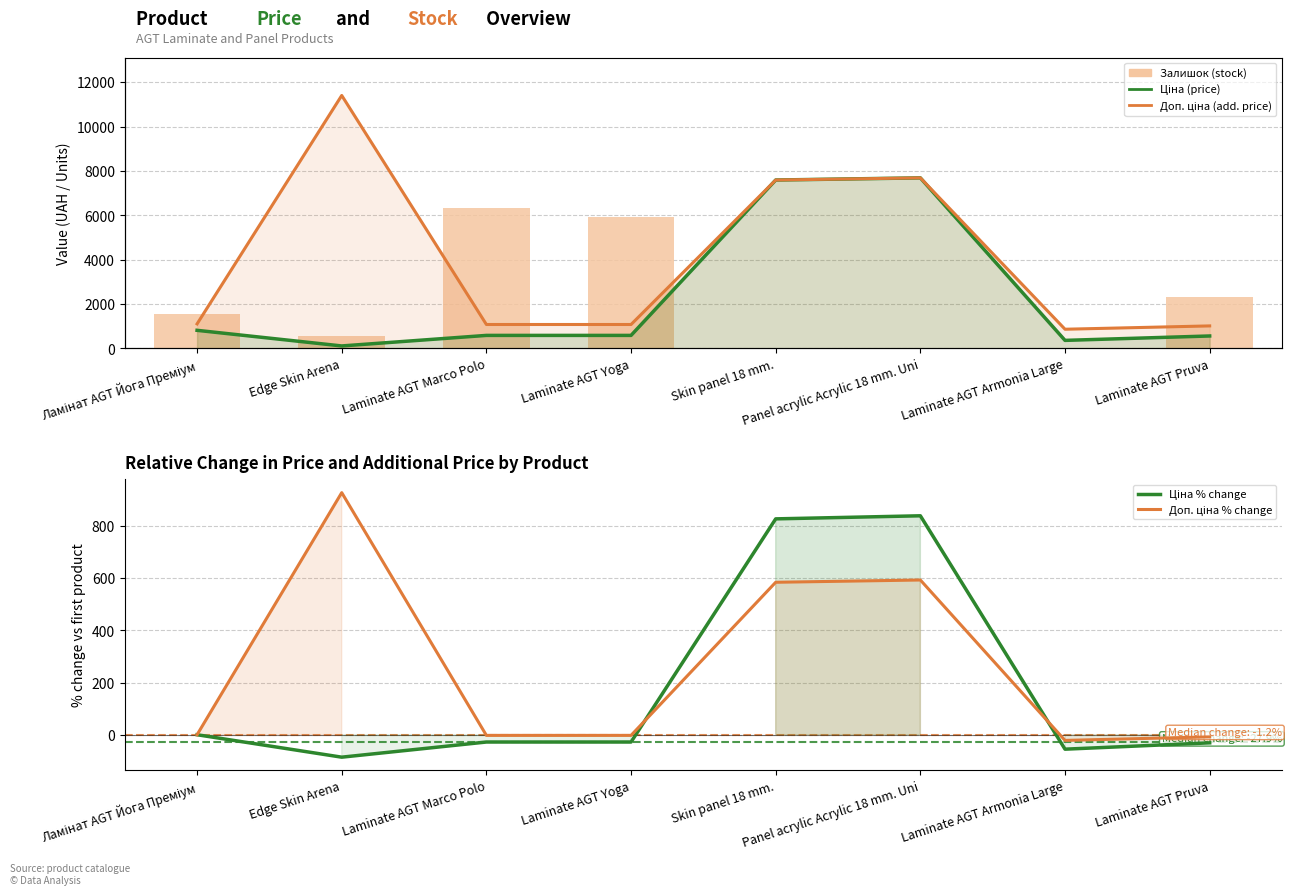

What is the difference between the Доп. ціна values at Laminate AGT Armonia Large and Panel acrylic Acrylic 18 mm. Uni?

6825.1